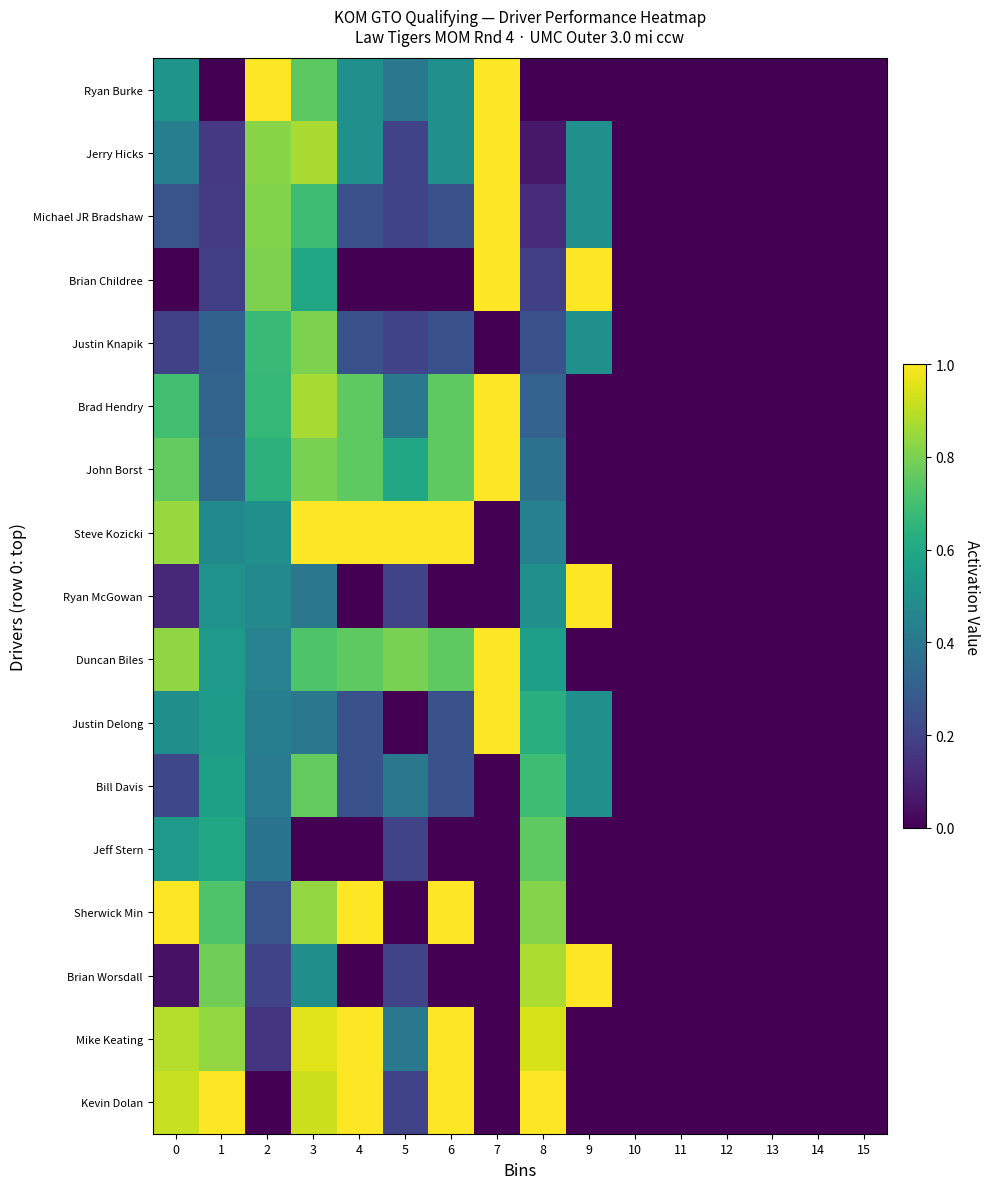

Which has a higher value, 12 or 15?

12